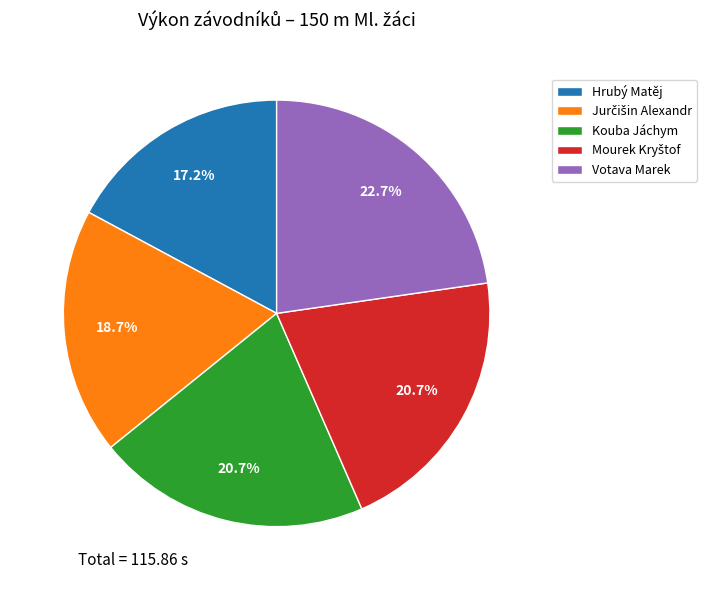

What portion of the pie excludes Kouba Jáchym?

79.3%